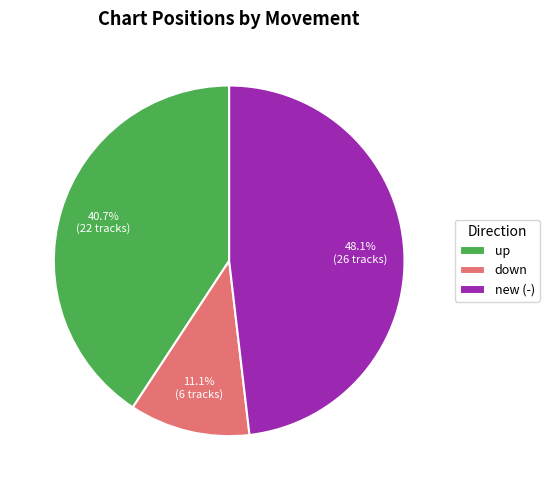

Is the sum of down and up greater than half?

Yes